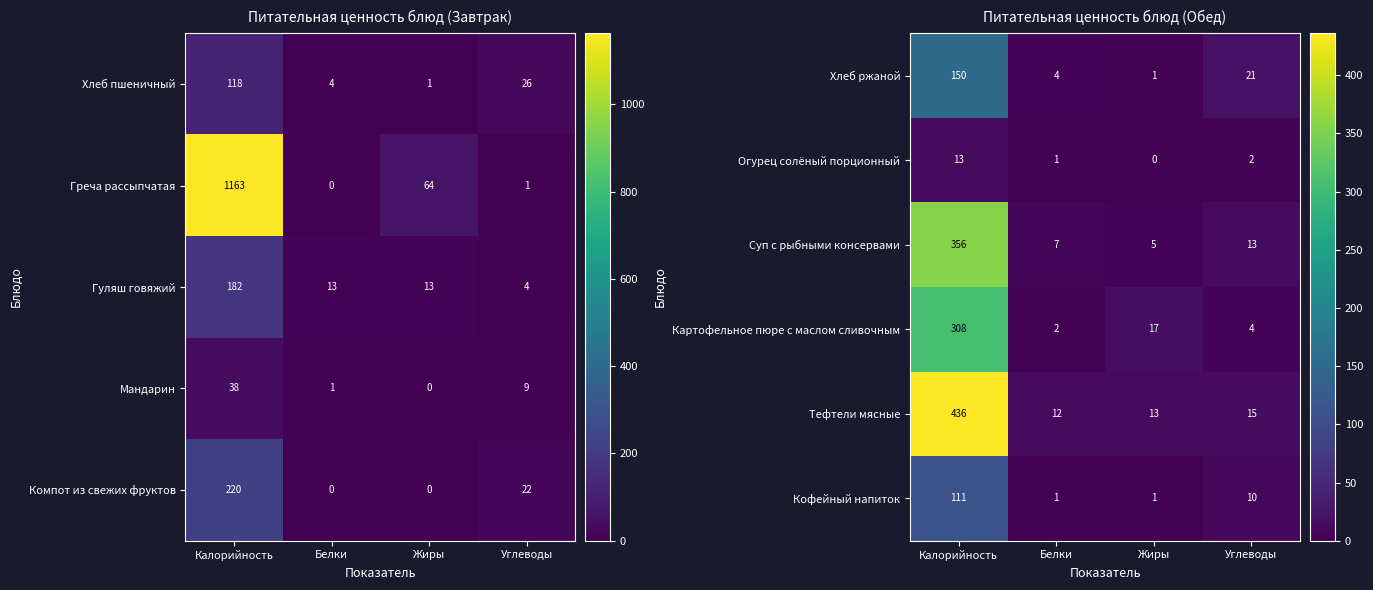

Reading right to left, extract all data points from this chart.

Хлеб ржаной: Углеводы=21	Жиры=1	Белки=4	Калорийность=150
Огурец солёный порционный: Углеводы=2	Жиры=0	Белки=1	Калорийность=13
Суп с рыбными консервами: Углеводы=13	Жиры=5	Белки=7	Калорийность=356
Картофельное пюре с маслом сливочным: Углеводы=4	Жиры=17	Белки=2	Калорийность=308
Тефтели мясные: Углеводы=15	Жиры=13	Белки=12	Калорийность=436
Кофейный напиток: Углеводы=10	Жиры=1	Белки=1	Калорийность=111